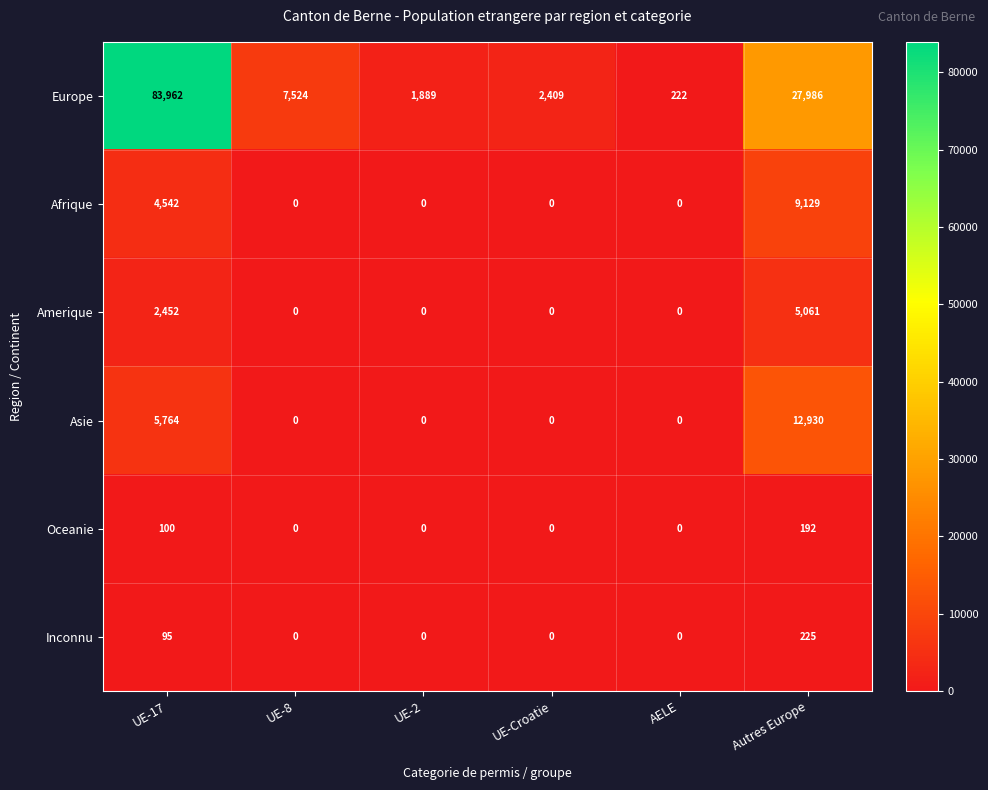

Which series has the largest total across all categories?

Europe